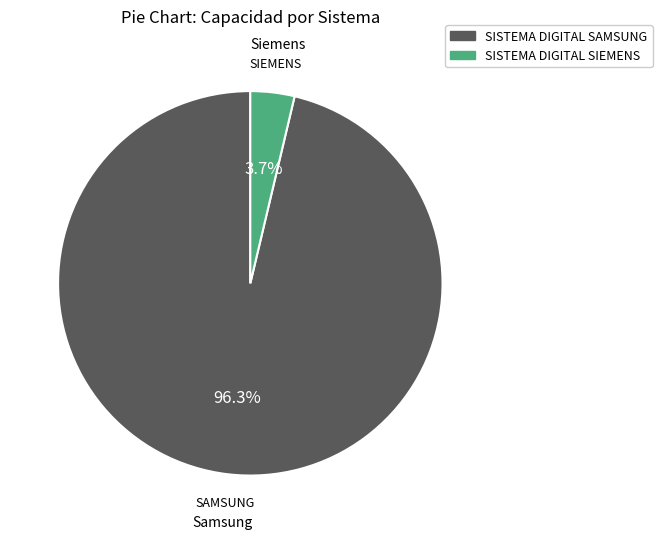

The SISTEMA DIGITAL SAMSUNG slice represents 88% of the pie. True or false?

False